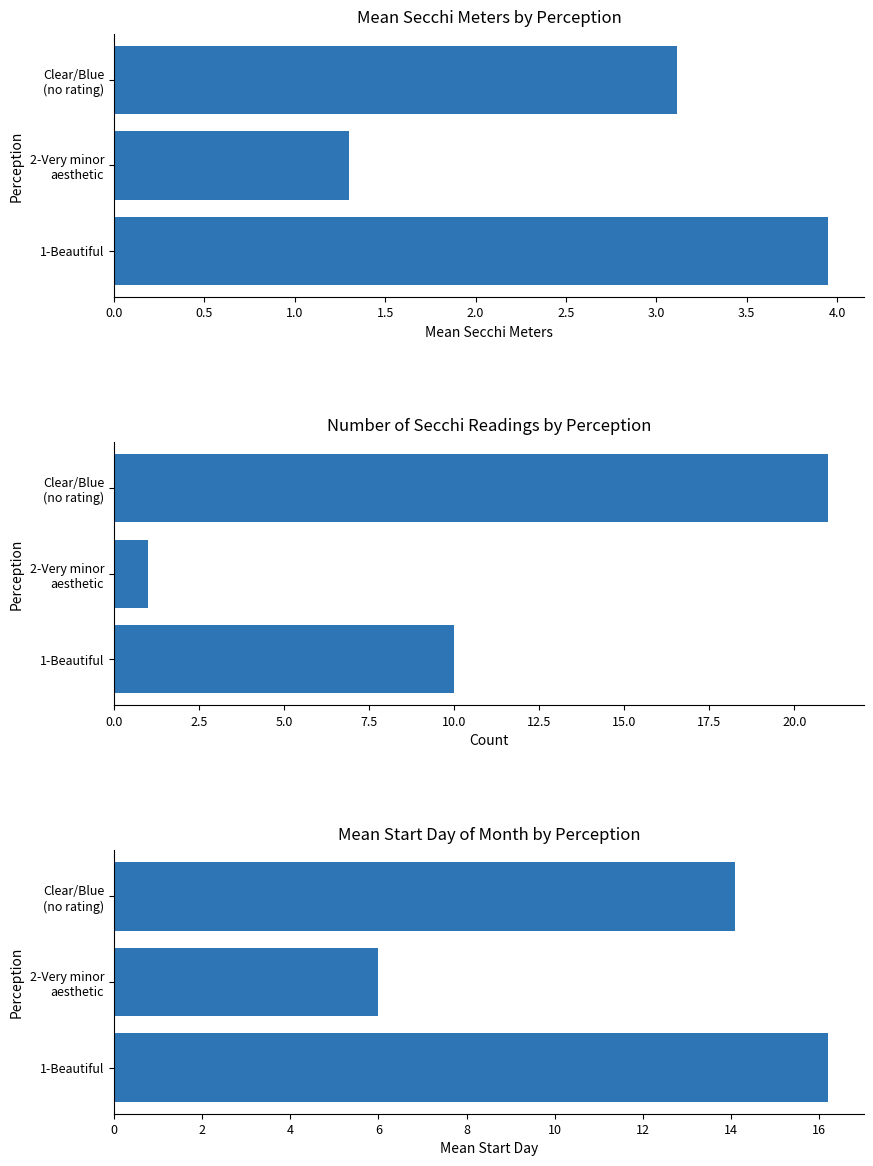

Reading right to left, what are all the values shown in this chart?

Mean Secchi Meters by Perception: 3.1	1.3	4.0
Number of Secchi Readings by Perception: 21.0	1.0	10.0
Mean Start Day of Month by Perception: 14.1	6.0	16.2